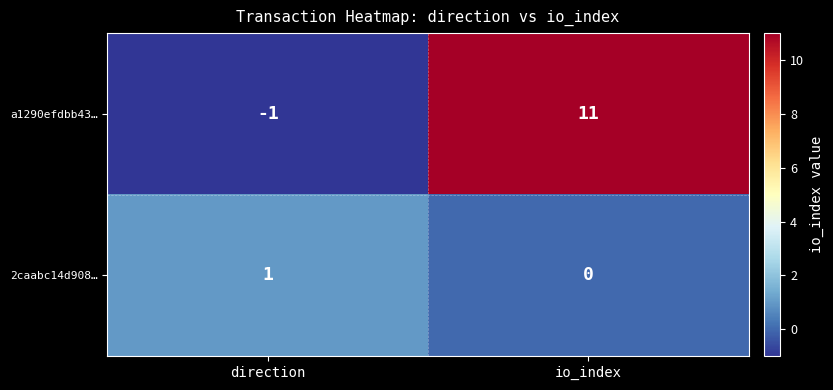

Which series has the largest range (max minus min)?

a1290efdbb43…